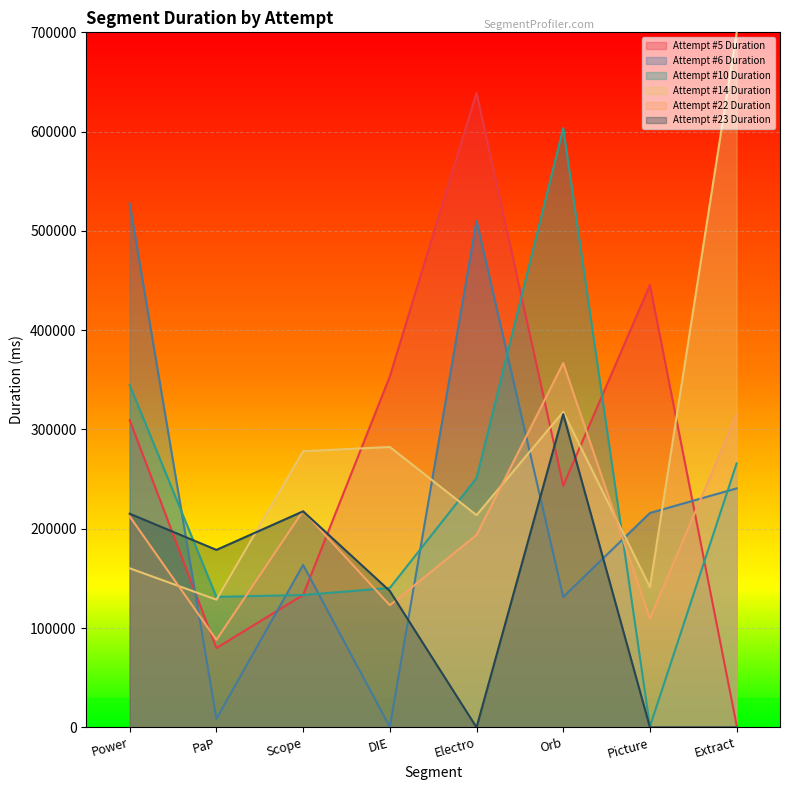

Does the chart display data point markers on the line(s)?

No